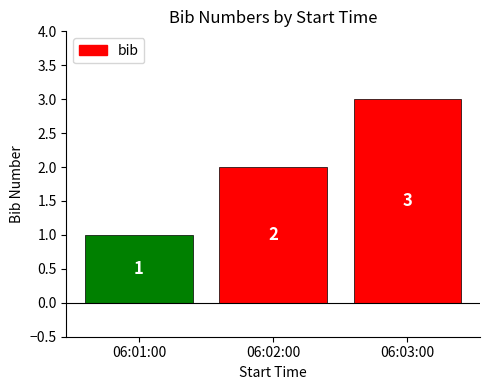

How many values are between 1 and 3?

3